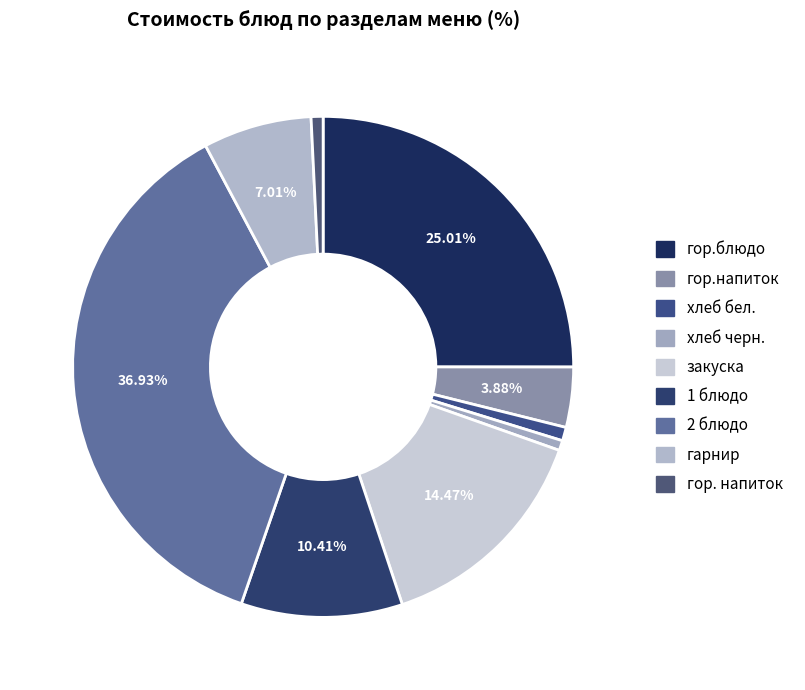

To the nearest percent, what percentage of the pie is хлеб черн.?

1%